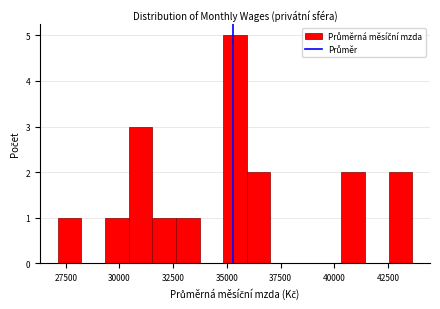

Around what value on the x-axis is the tallest bar? Give the approximate position of its centre, as read against the axis.

35500